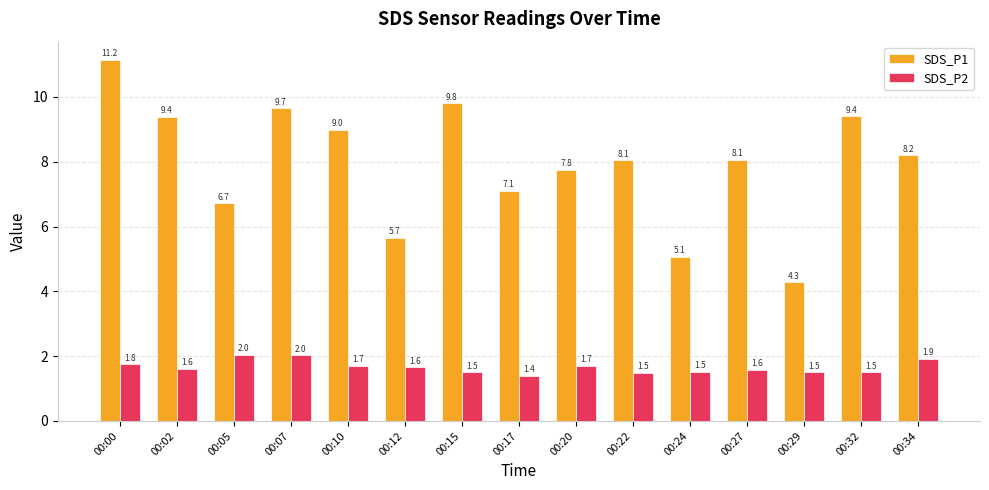

How many groups of bars are there?

15